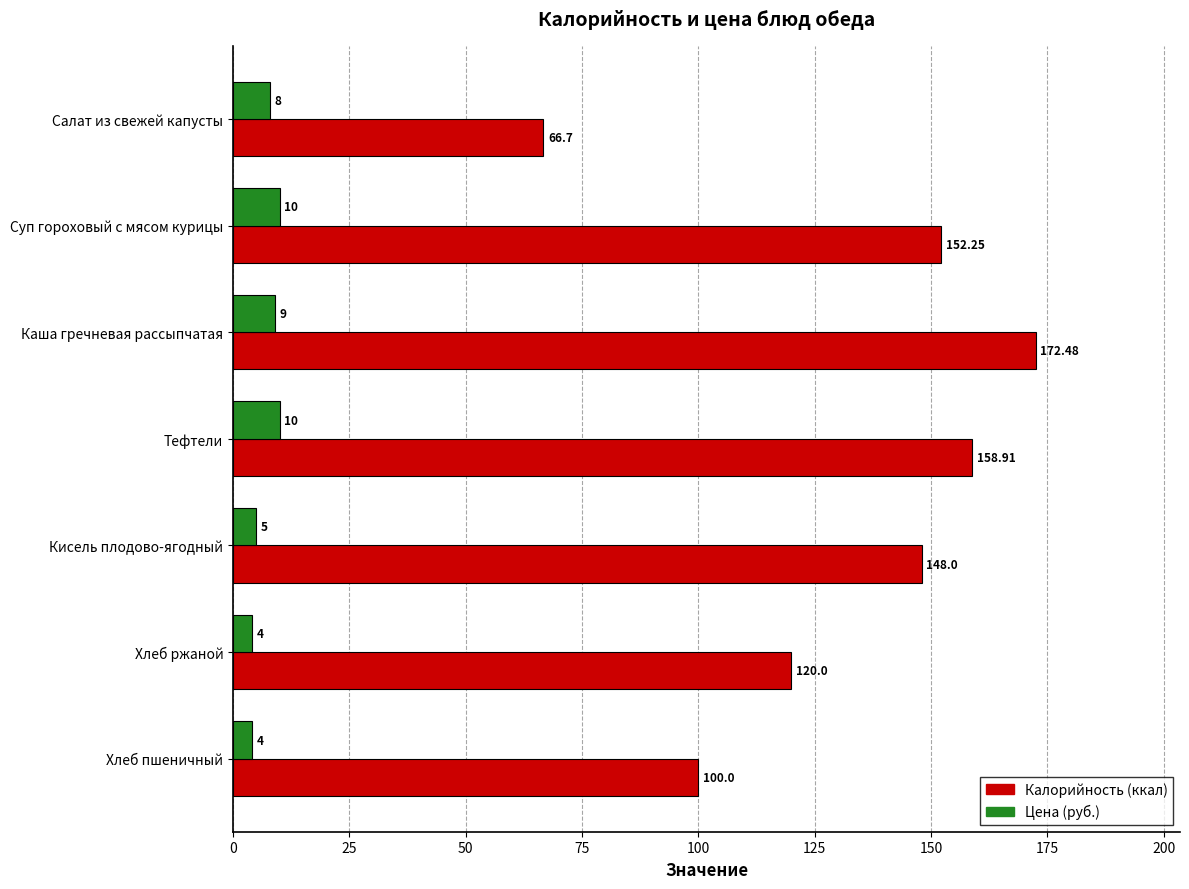

What is the total value across all series at Кисель плодово-ягодный?

153.0